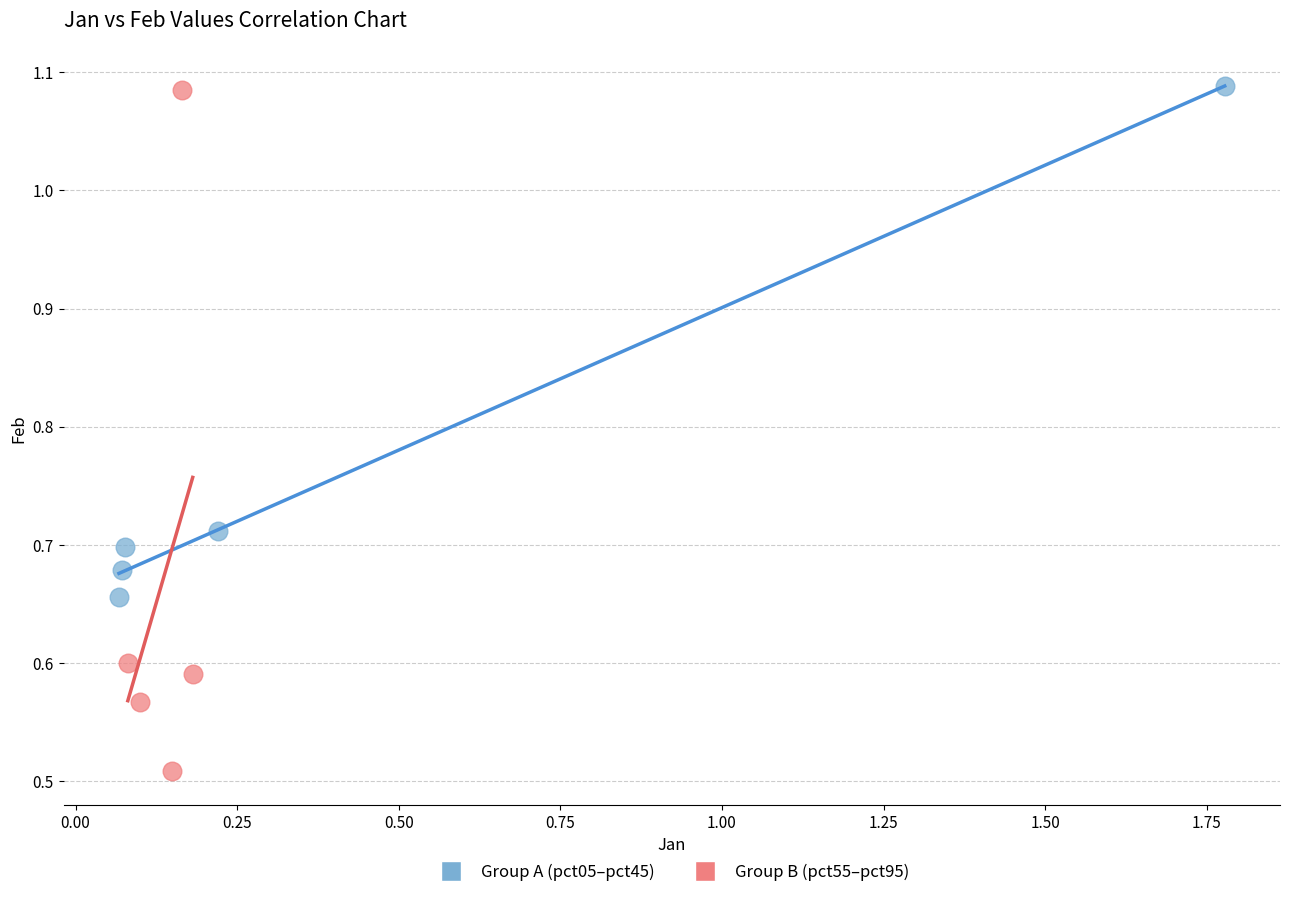

What are all the series names shown in the legend?

Group A (pct05–pct45), Group B (pct55–pct95)